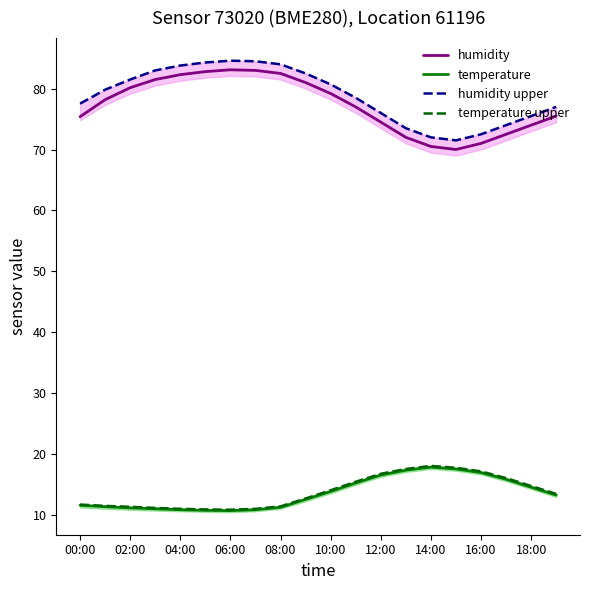

Is it true that humidity equals 82.5 at 08:00?

True